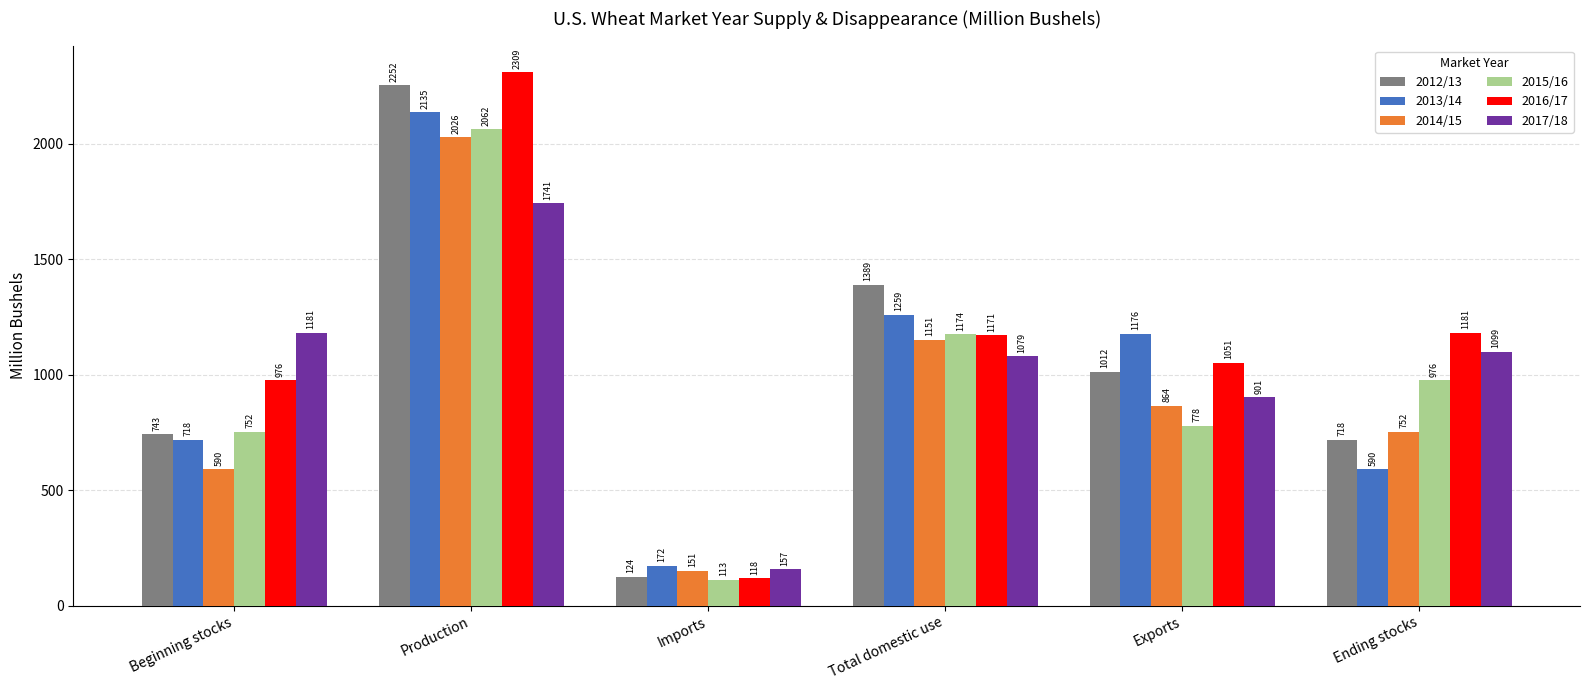

What is the lowest value of the 2015/16 series?

112.8